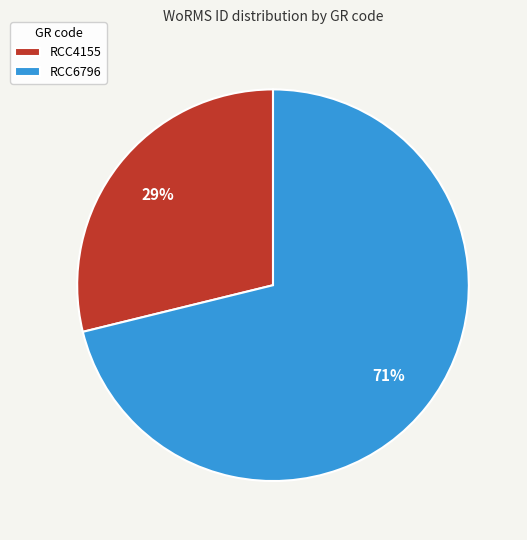

Count the number of slices in the pie.

2